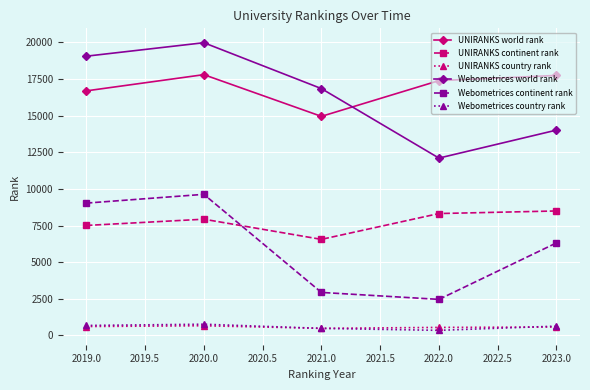

True or false: Webometrices country rank has a value of 482 at 2021.0.

True